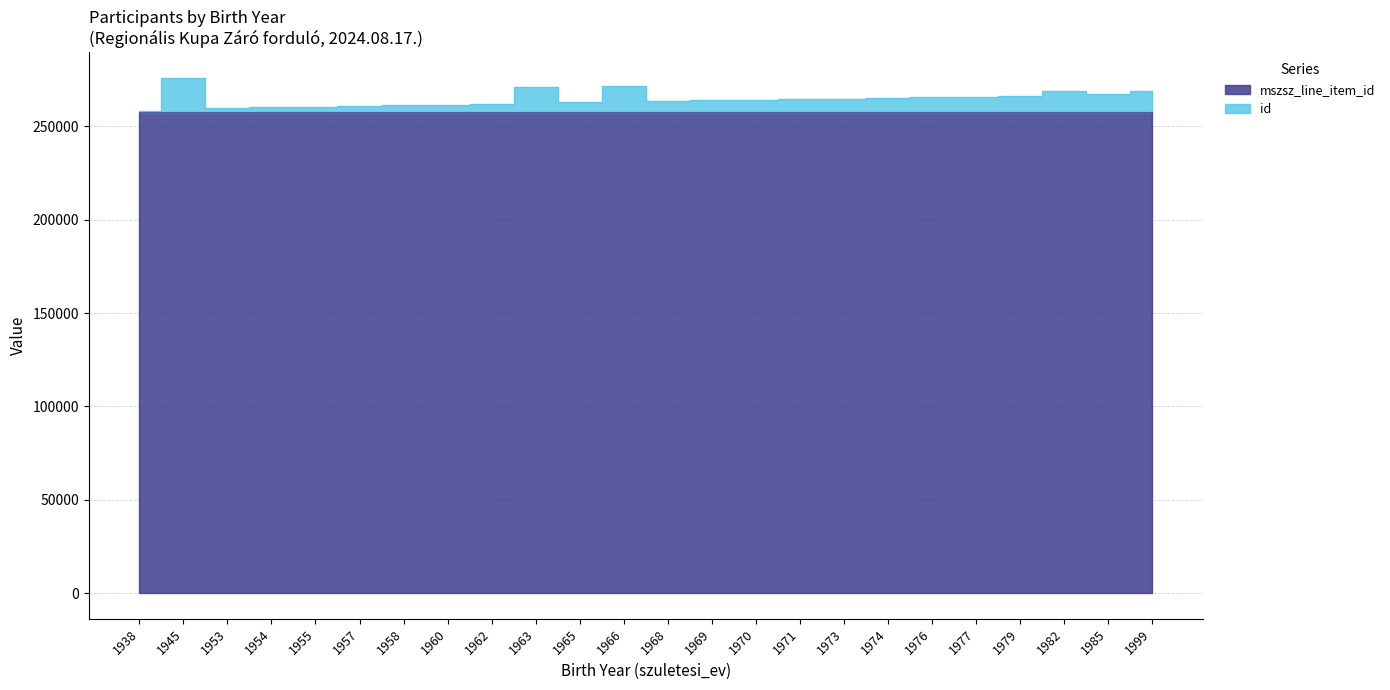

What is the difference between the id values at 1953 and 1974?

4996